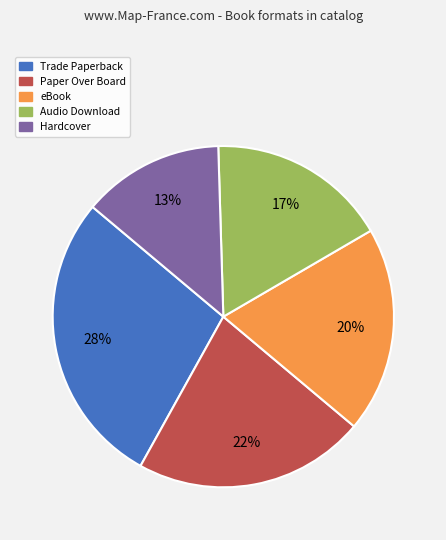

Which has a higher value, eBook or Audio Download?

eBook